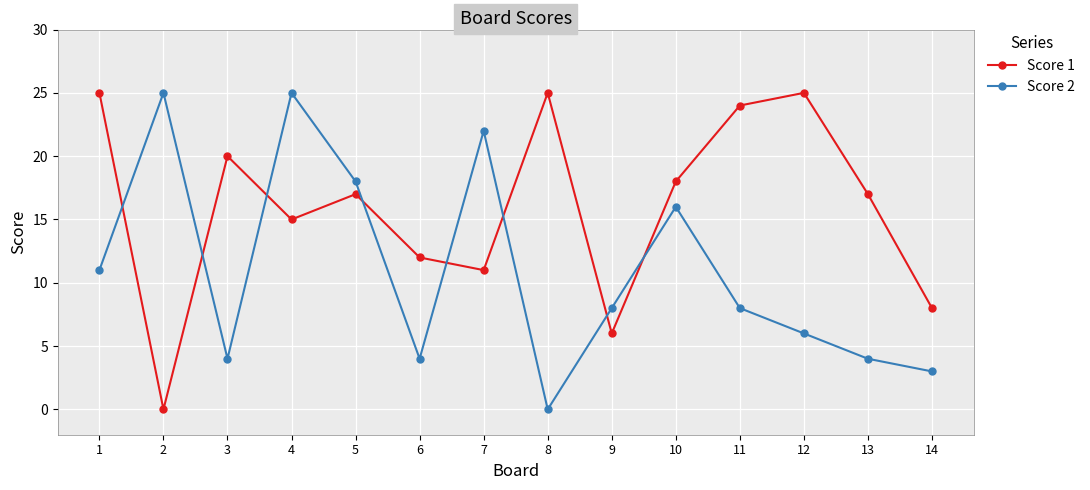

What is the difference between the Score 2 values at 12 and 10?

10